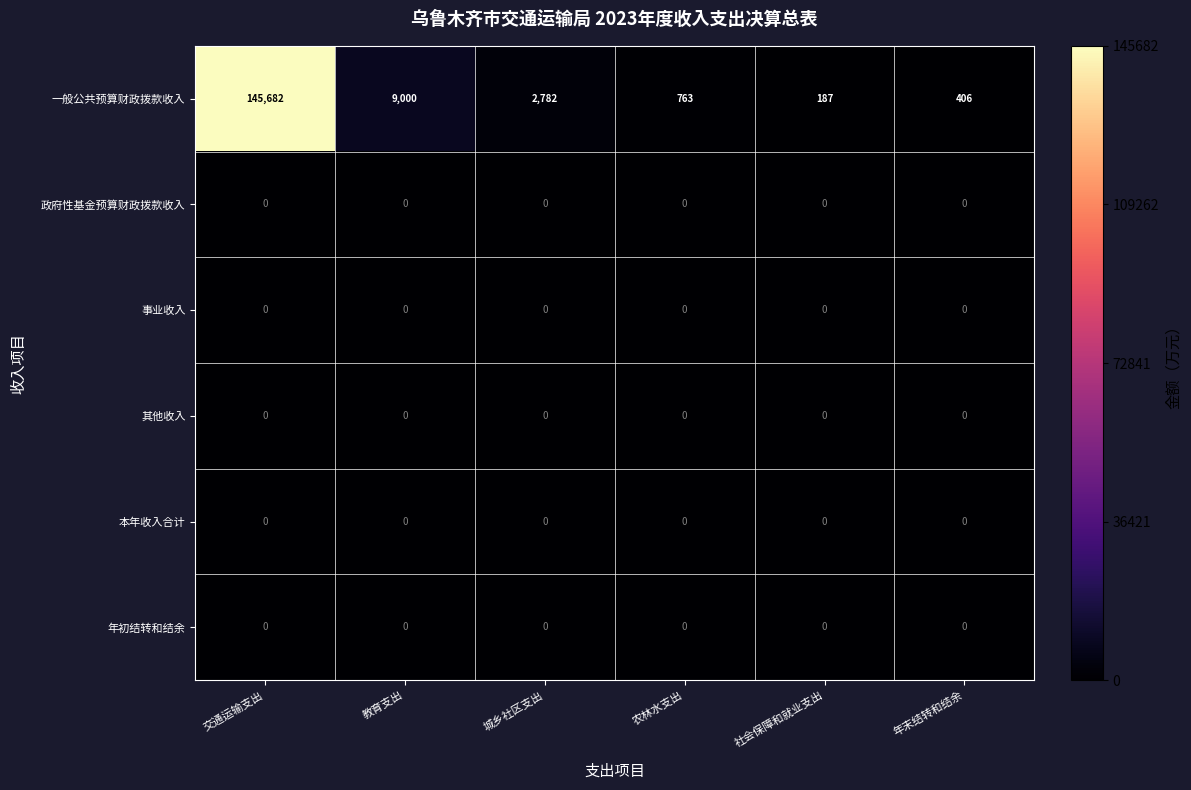

At which category is the sum across all series the highest?

交通运输支出